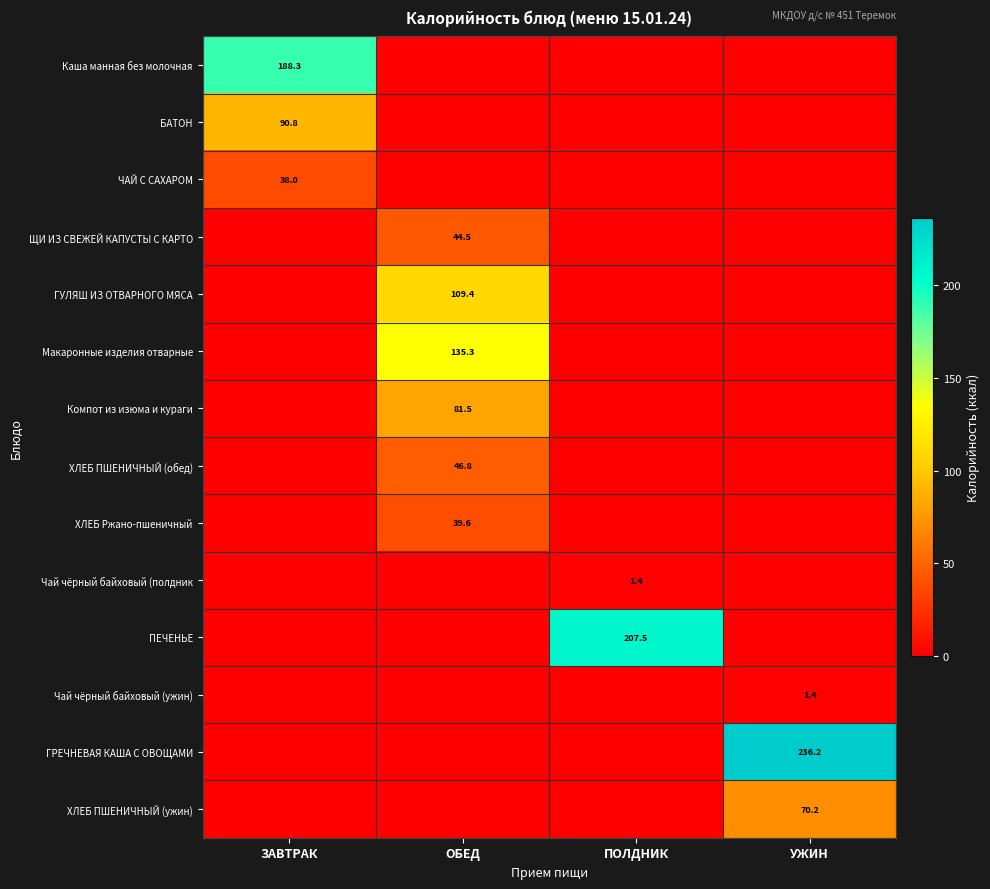

What is the difference between the maximum and minimum values in the ХЛЕБ ПШЕНИЧНЫЙ (обед) series?

46.8